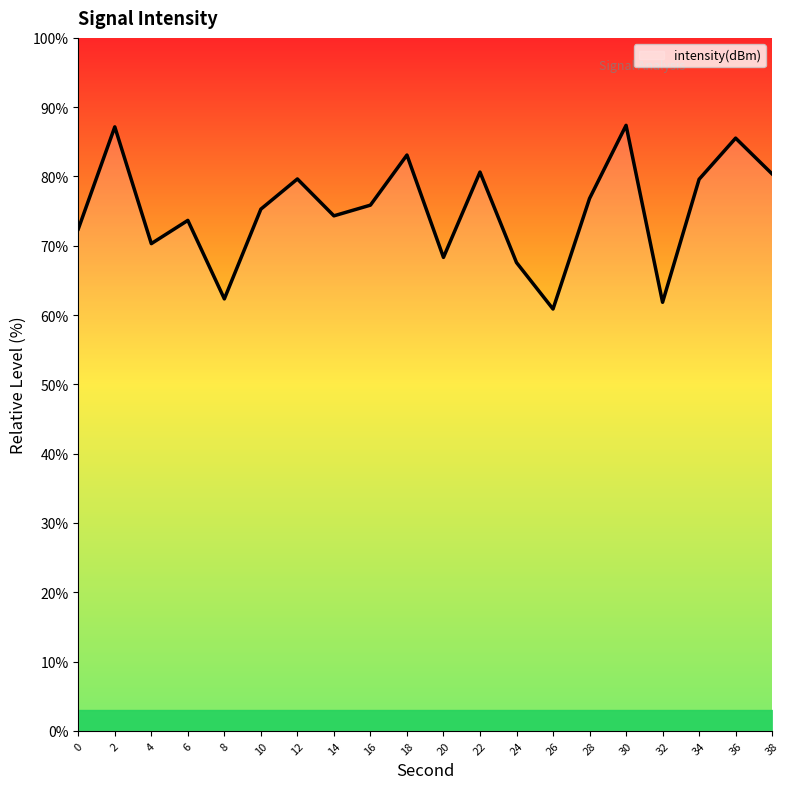

Reading right to left, list all the values displayed in this chart.

80.4	85.5	79.6	61.8	87.4	76.8	60.9	67.6	80.6	68.3	83.1	75.9	74.3	79.6	75.3	62.3	73.7	70.3	87.2	72.4